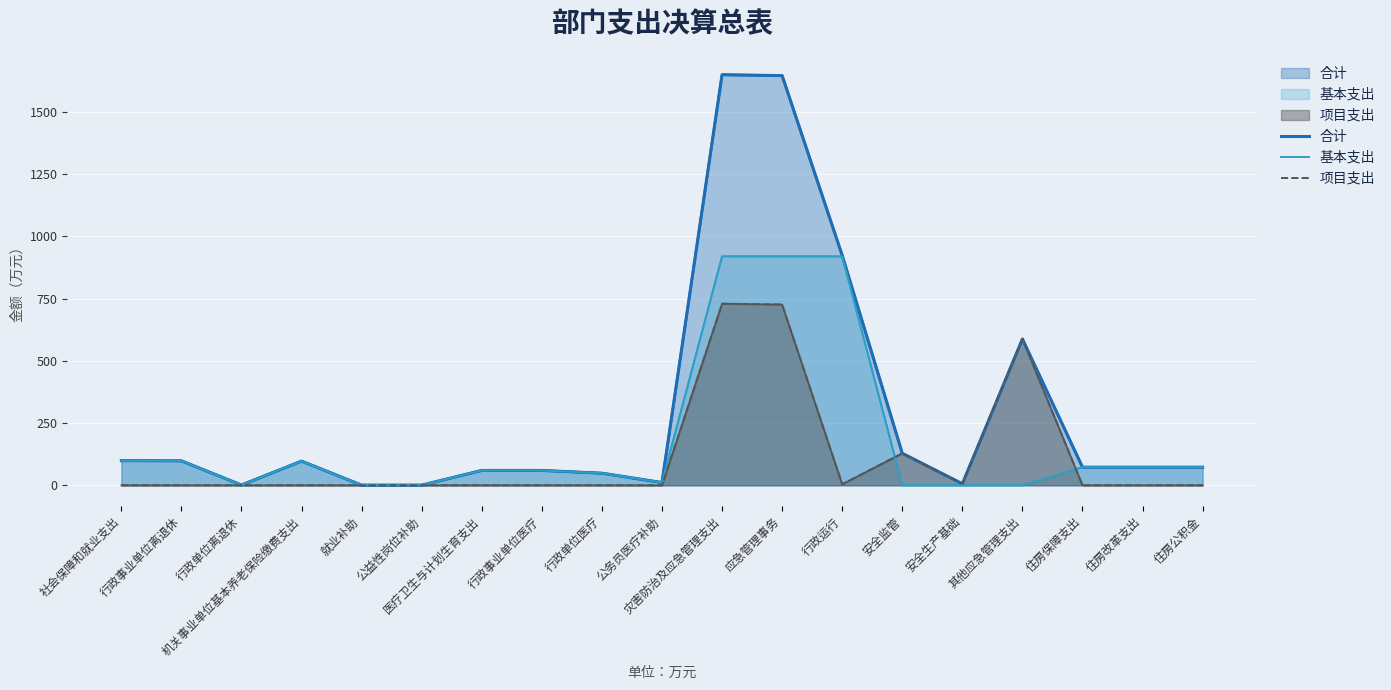

In 基本支出, how many points are lower than both neighbors (excluding endpoints)?

2